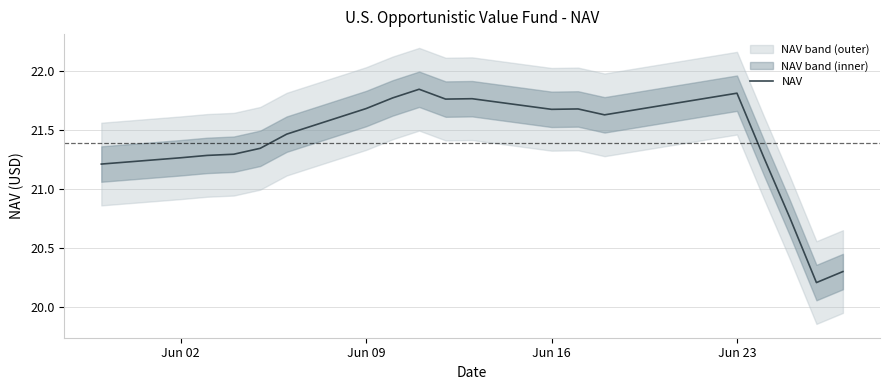

The value of NAV at Jun 16 is 9.5. True or false?

False